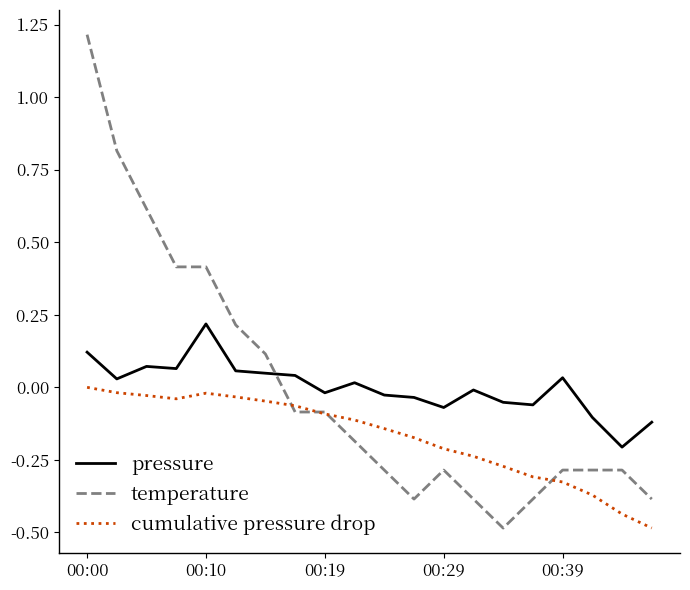

Count the number of categories in the chart.

20